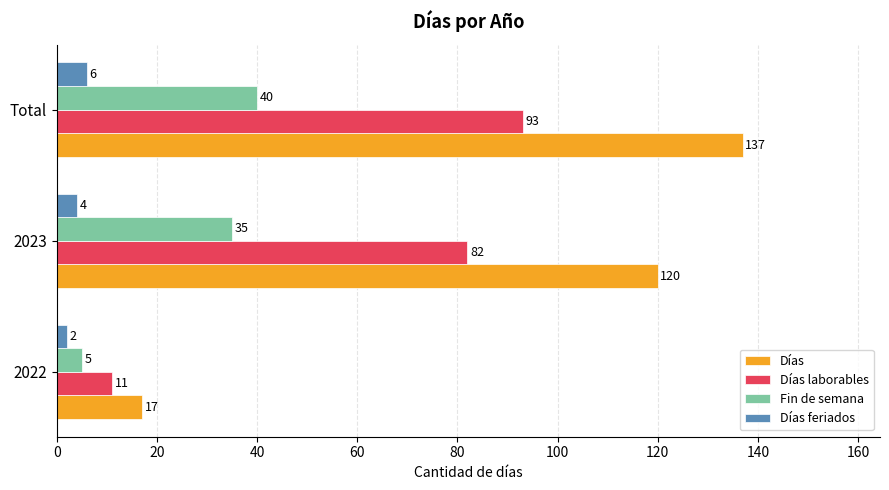

Which series has the largest total across all categories?

Días